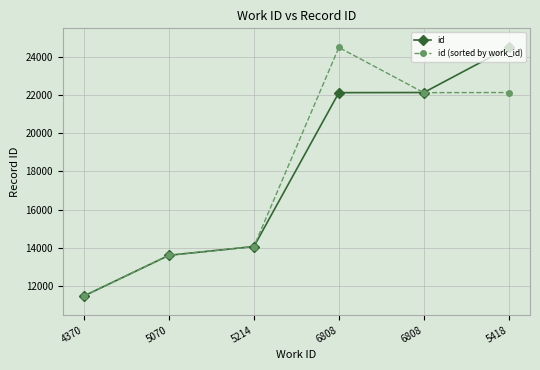

What are all the series names shown in the legend?

id, id (sorted by work_id)